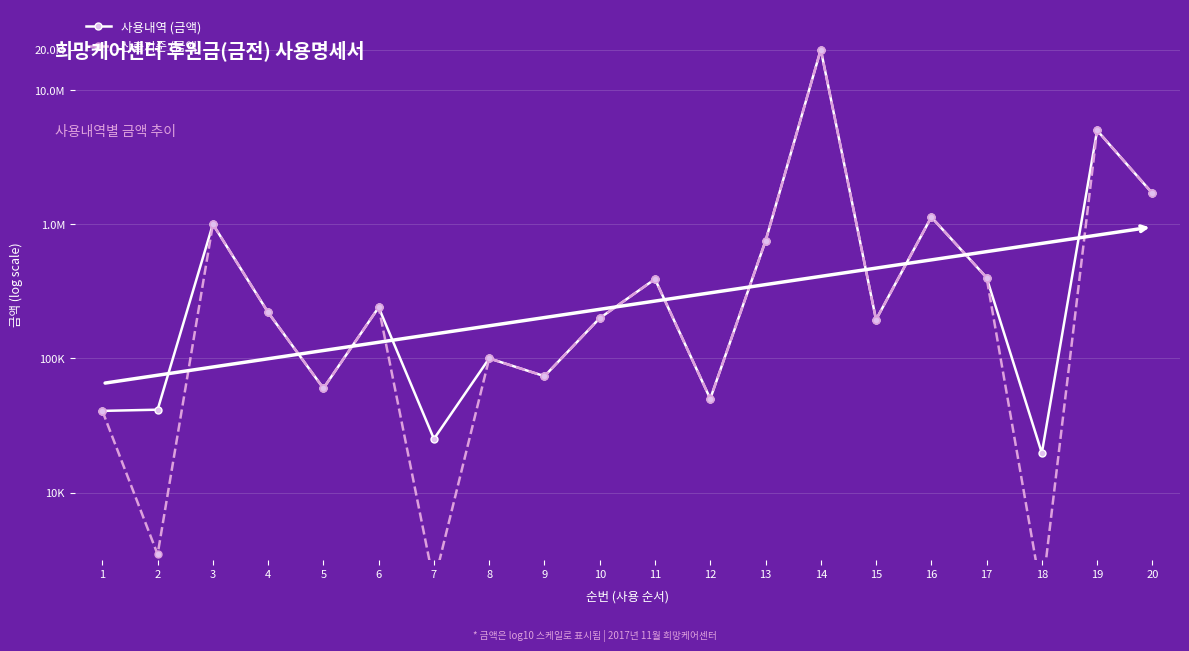

What is the difference between the maximum and minimum values in the 사용내역 (금액) series?

3.0